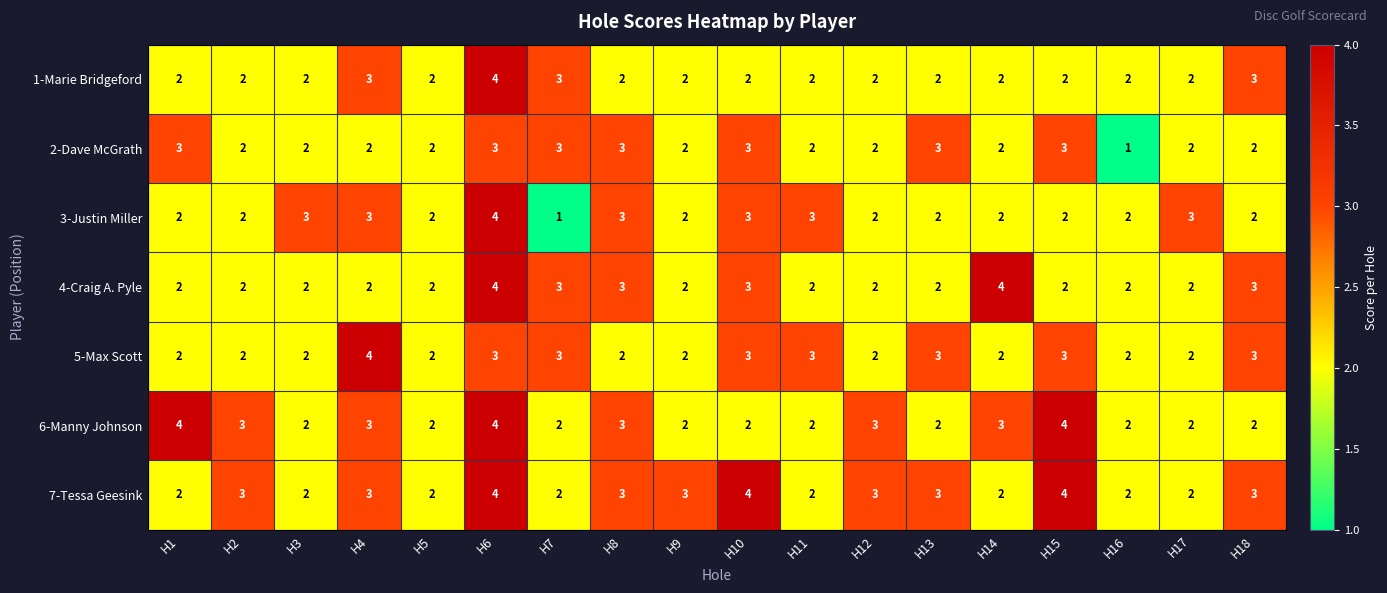

What is the total value across all series at H12?

16